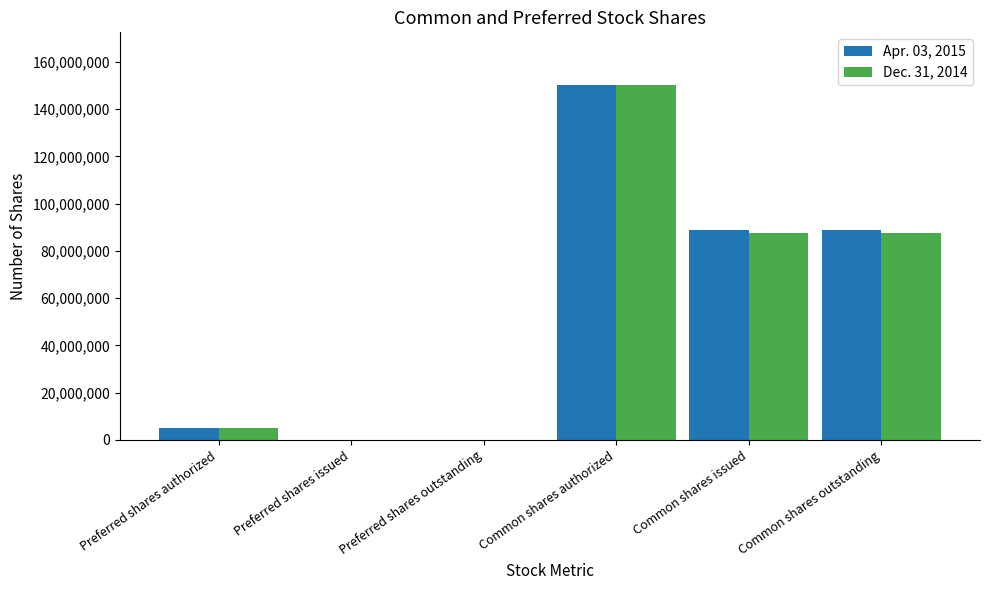

What is the average value of the Apr. 03, 2015 series?

55416667